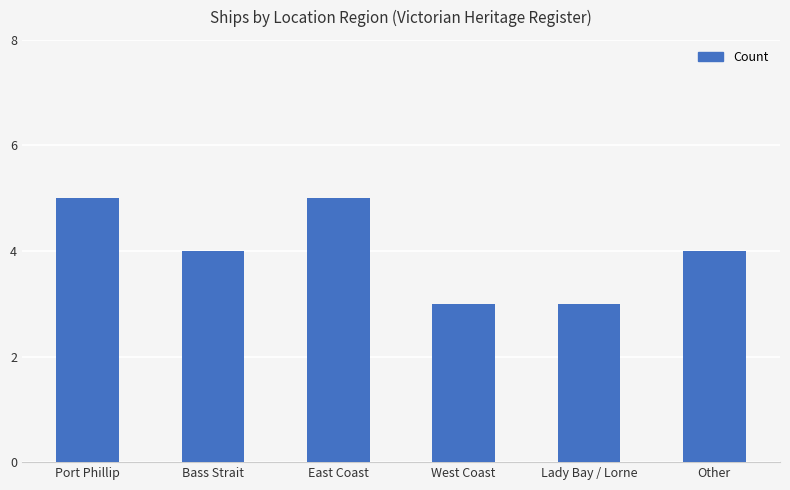

What is the greatest value displayed?

5